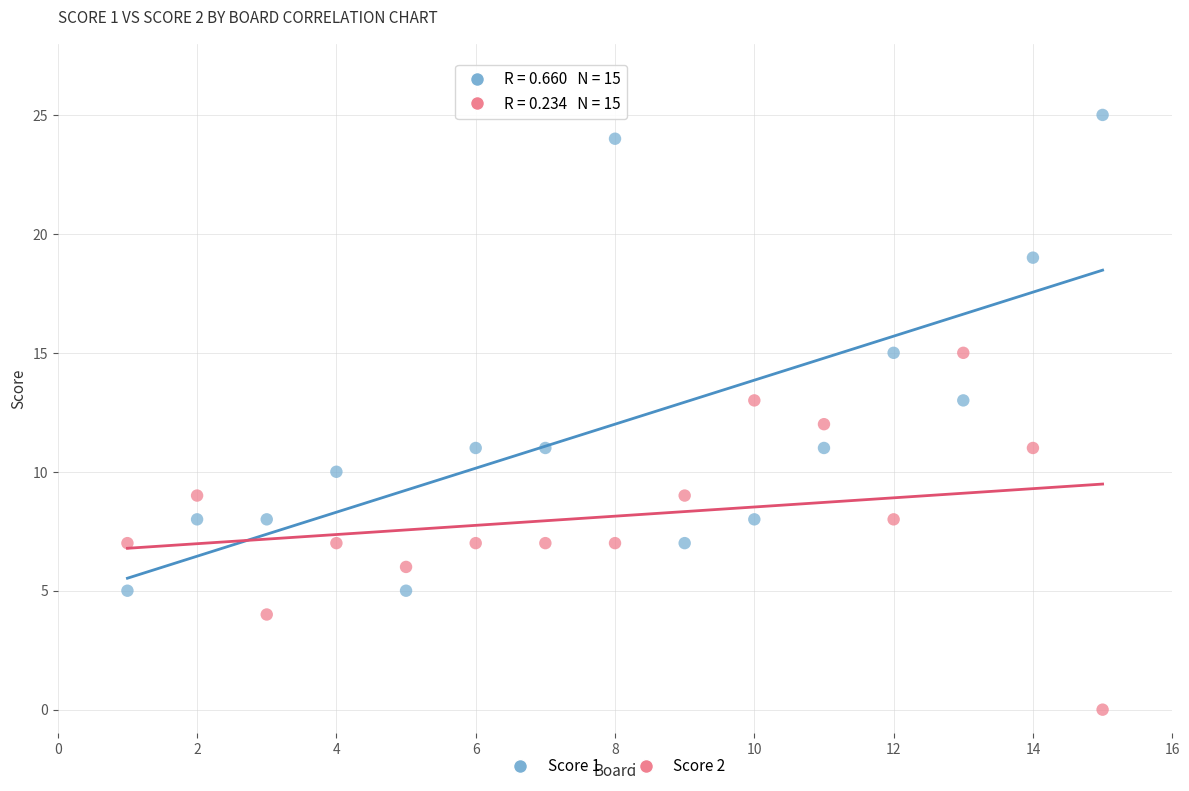

Which series contains the highest Y value?

Score 1